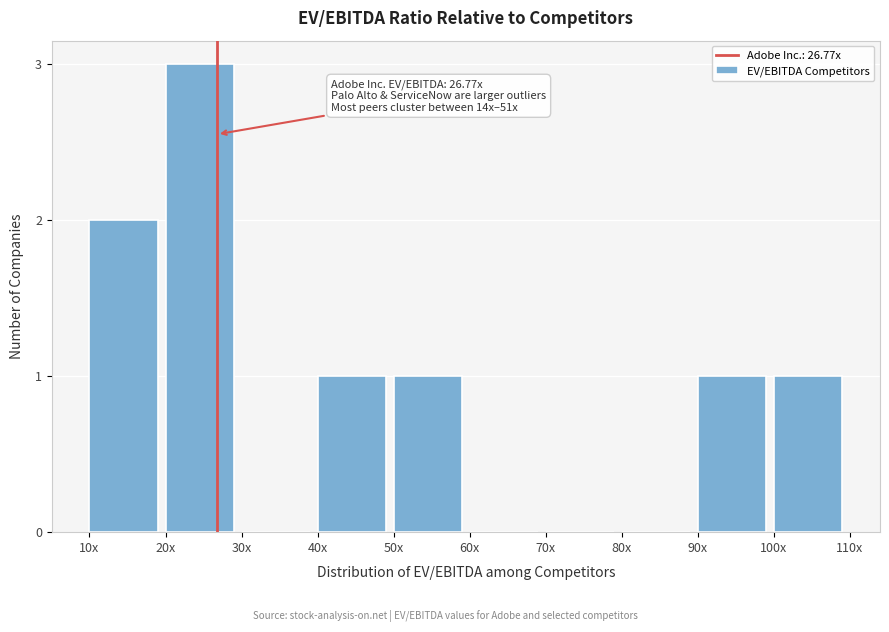

Reading right to left, extract all data points from this chart.

100x=1	90x=1	80x=0	70x=0	60x=0	50x=1	40x=1	30x=0	20x=3	10x=2